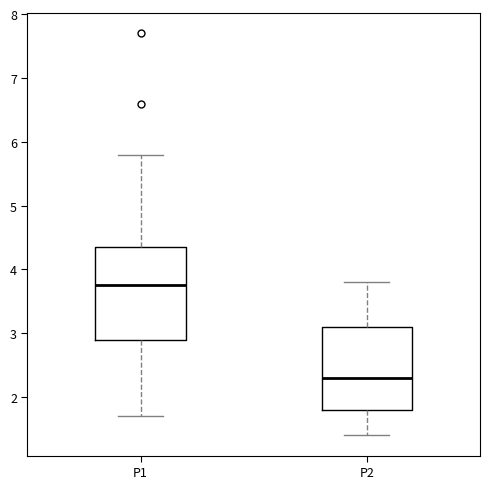

Where does the upper whisker of the box for P2 end on the y-axis? The values are not printed on the chart, so give them approximately, as read against the axis.

3.8